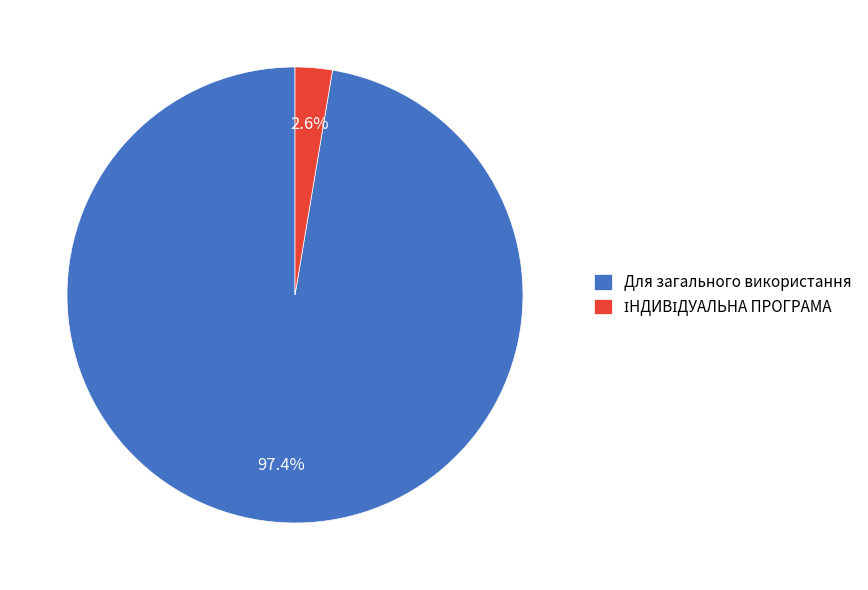

What percentage is the Для загального використання slice, to the nearest percent?

97%